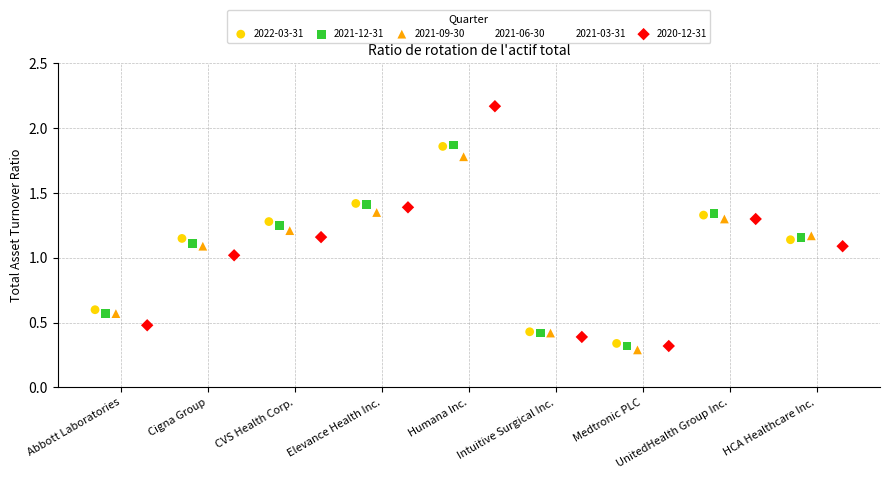

Which series has the widest spread of Y values?

2020-12-31